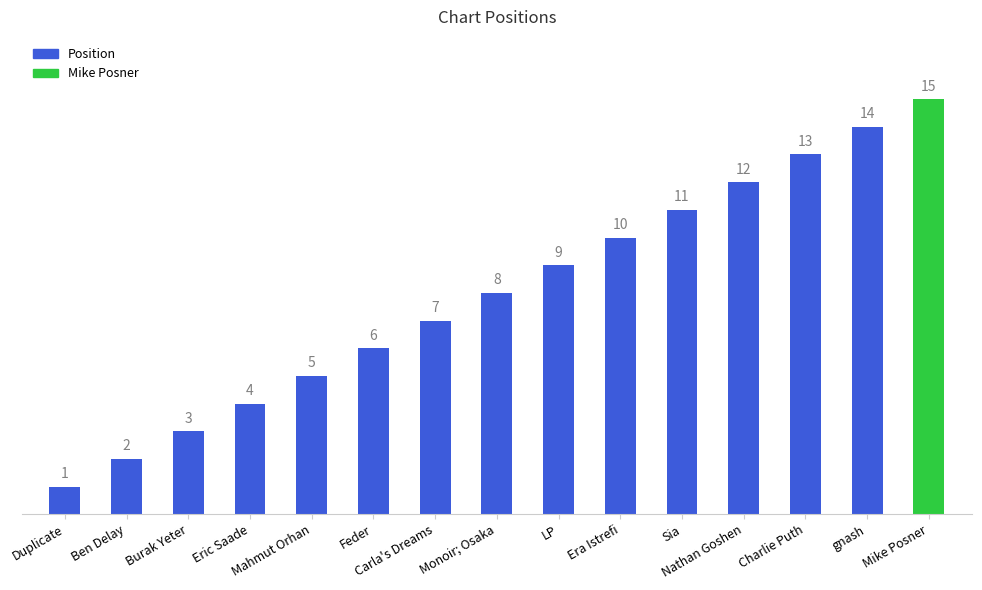

Between gnash and Sia, which is larger?

gnash